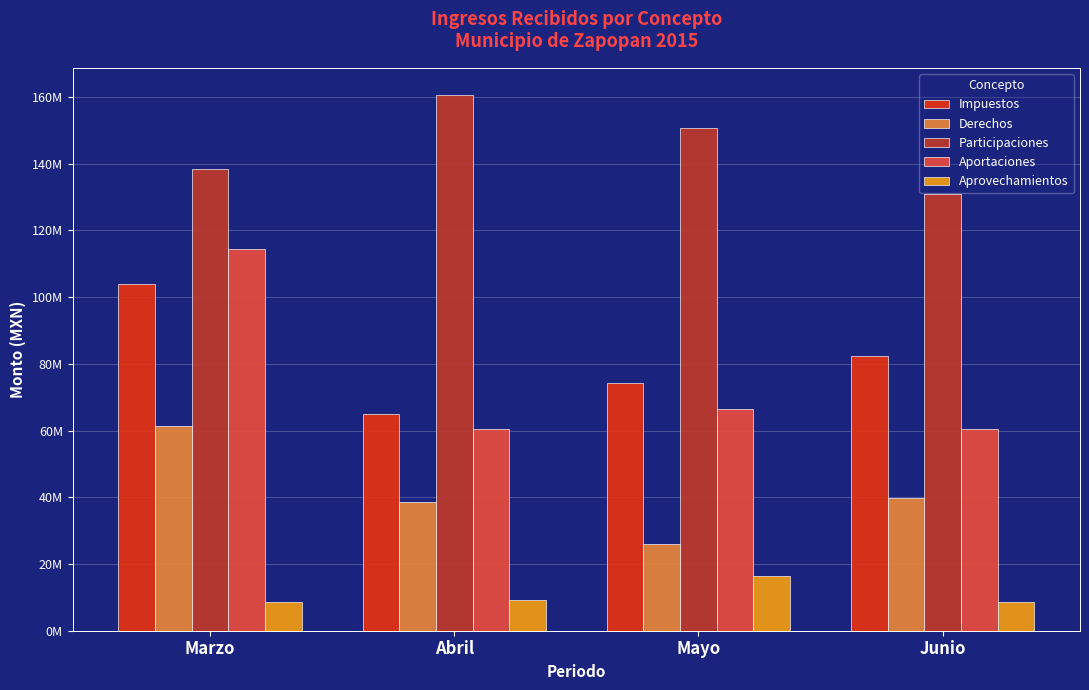

What is the label of the 1st bar from the right?

Junio